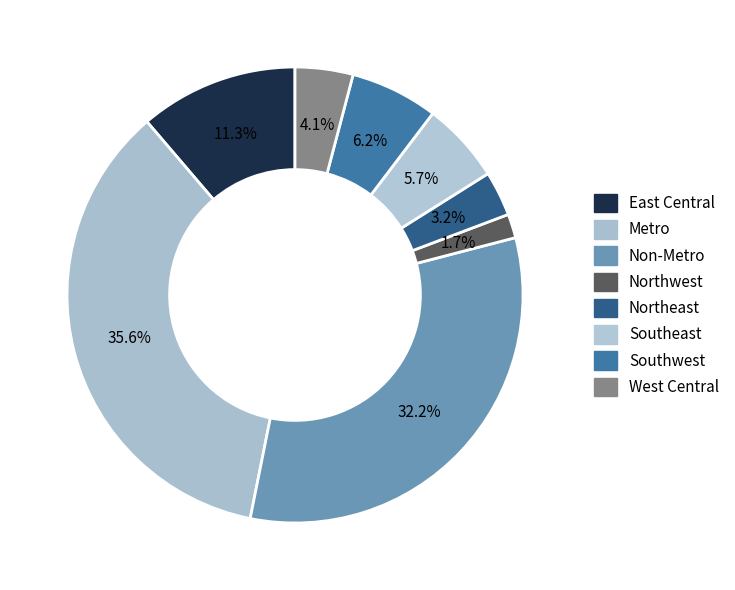

What is the ratio of the value at Northeast to the value at East Central?

0.3